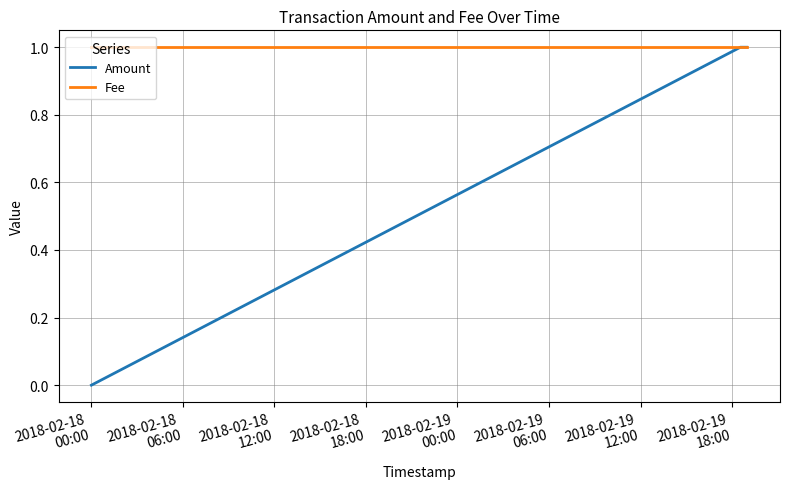

Count the Amount values in the range 0 to 1.

3